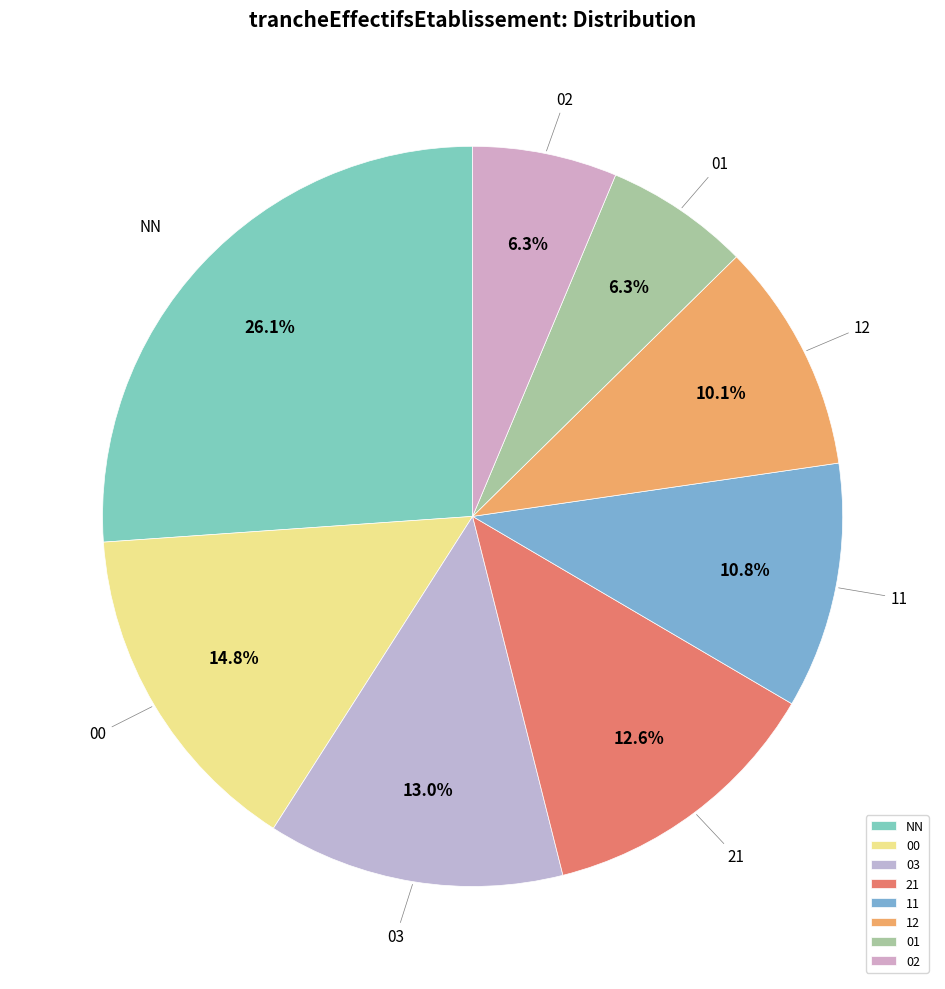

To the nearest percent, what is the average slice percentage?

12%